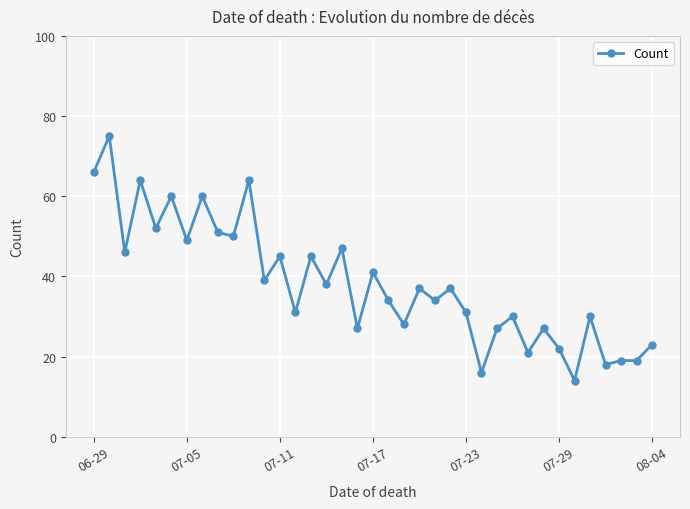

What is the average value?

38